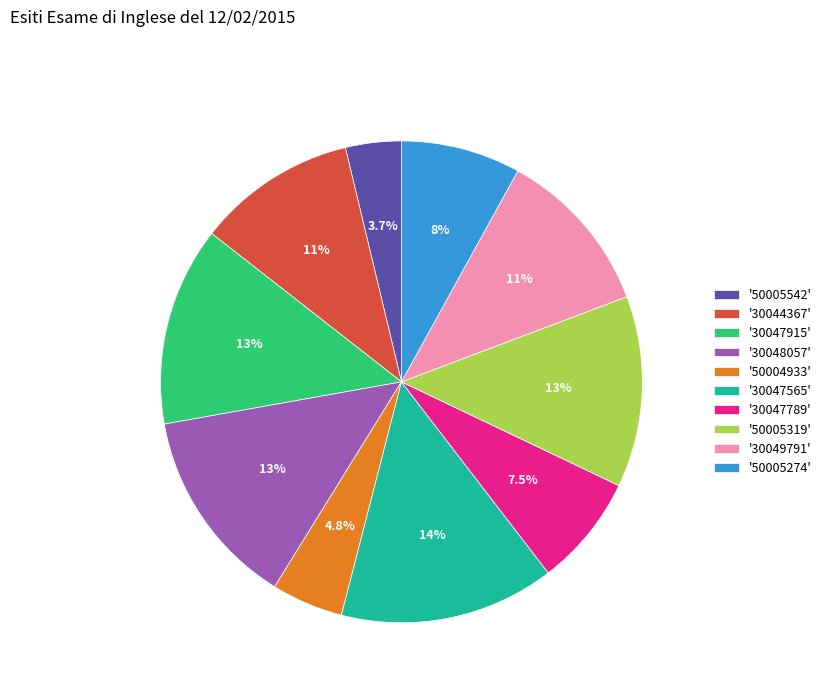

Is there any slice that represents more than half of the pie?

No